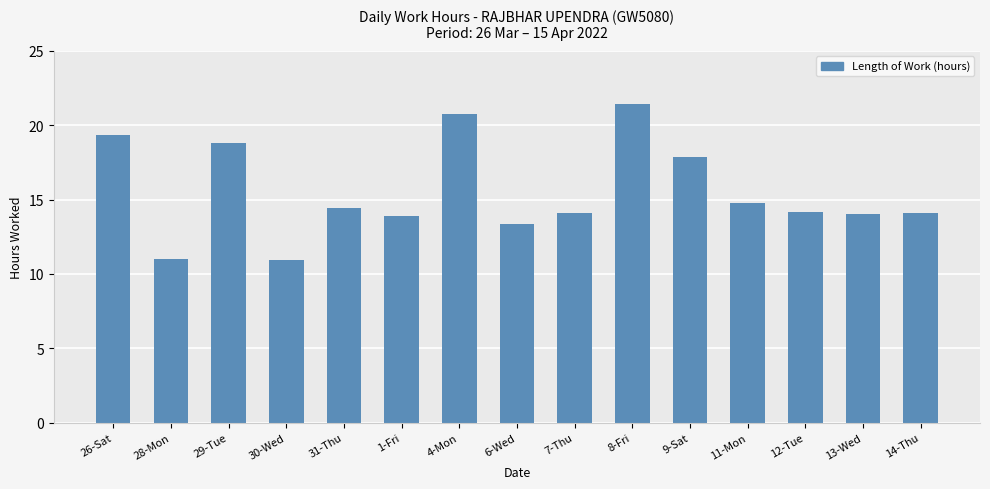

What is the sum of the values at 30-Wed and 12-Tue?

25.1